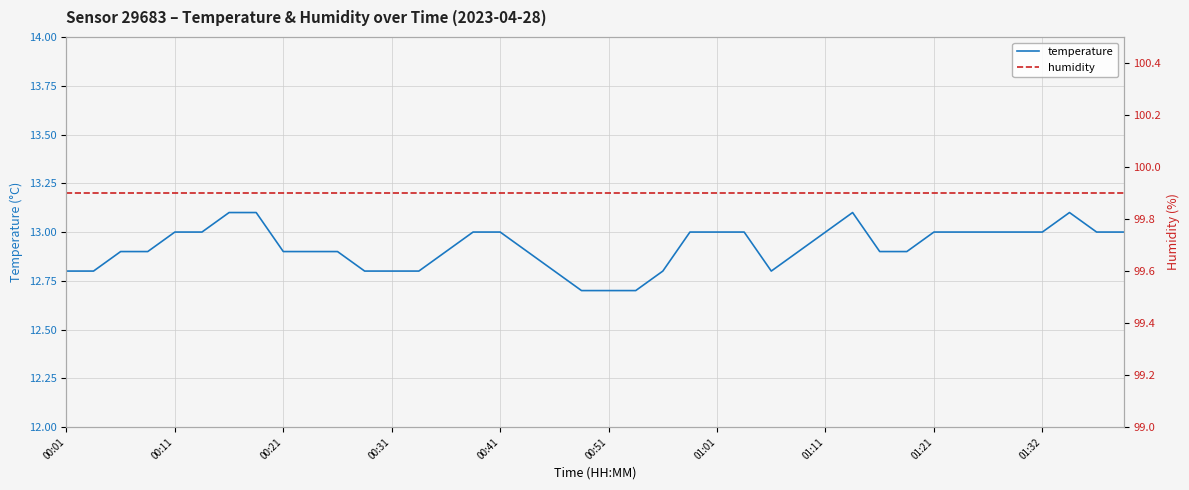

How many temperature values are between 12 and 13?

36